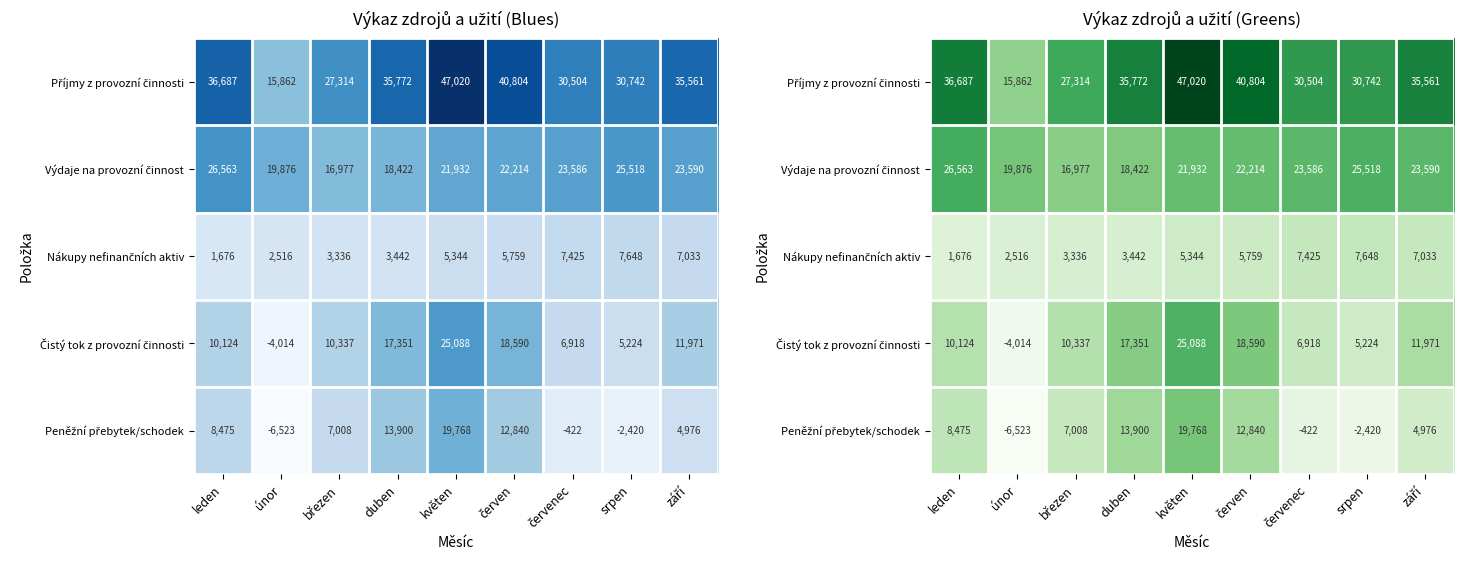

What is the minimum value for Čistý tok z provozní činnosti?

-4014.3